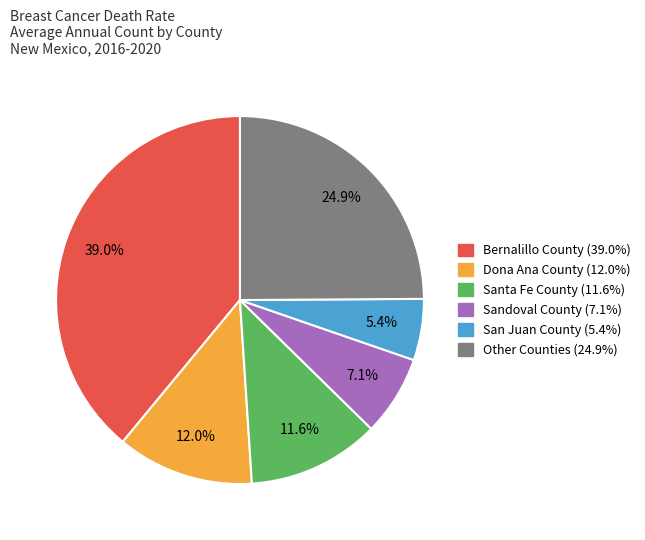

Does any single category account for the majority?

No